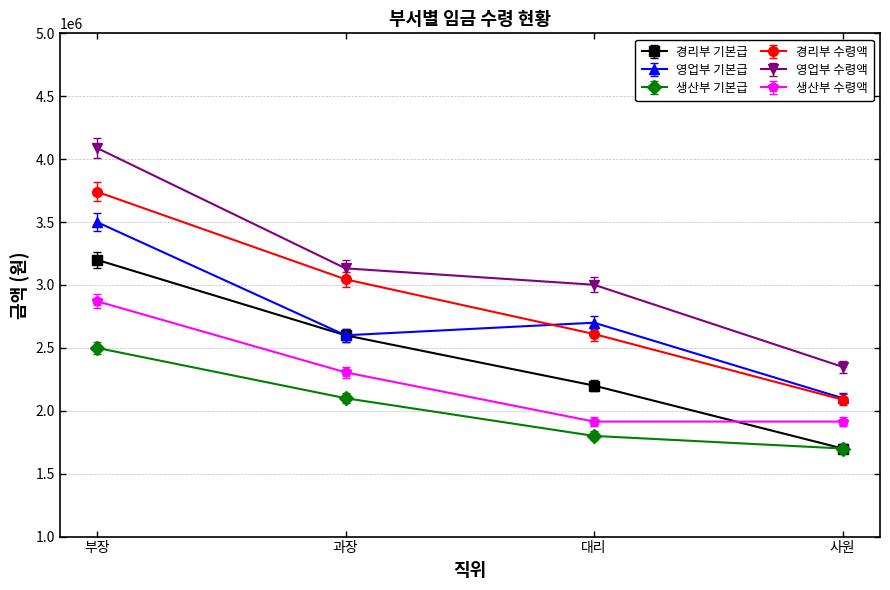

Which label corresponds to the largest value in the chart?

부장